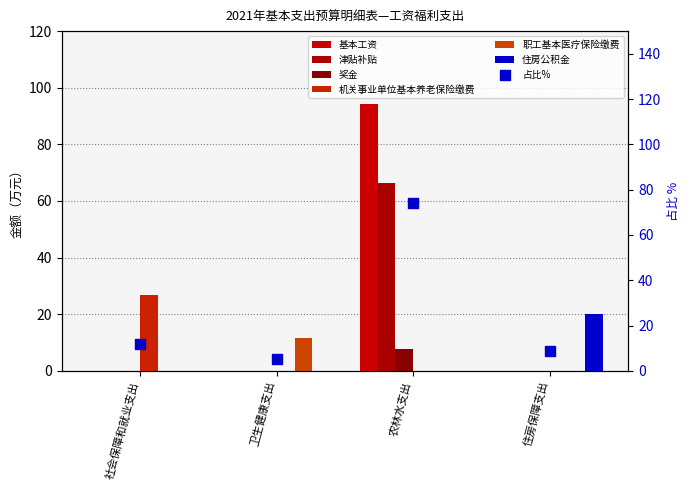

Which series reaches the minimum Y coordinate?

基本工资